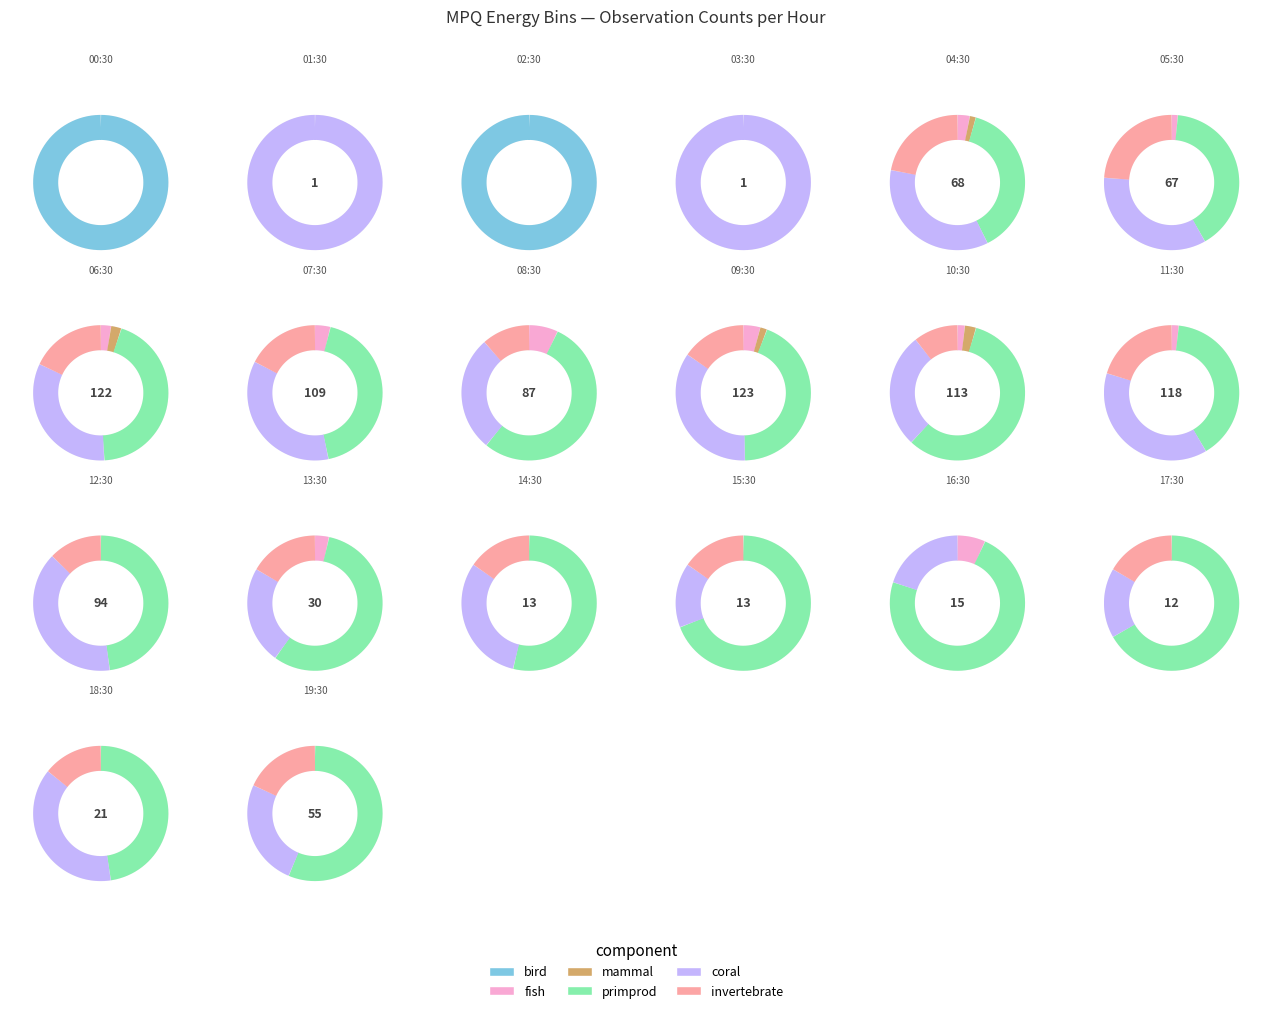

Which category has the smallest portion of the pie?

2006-080T00:30